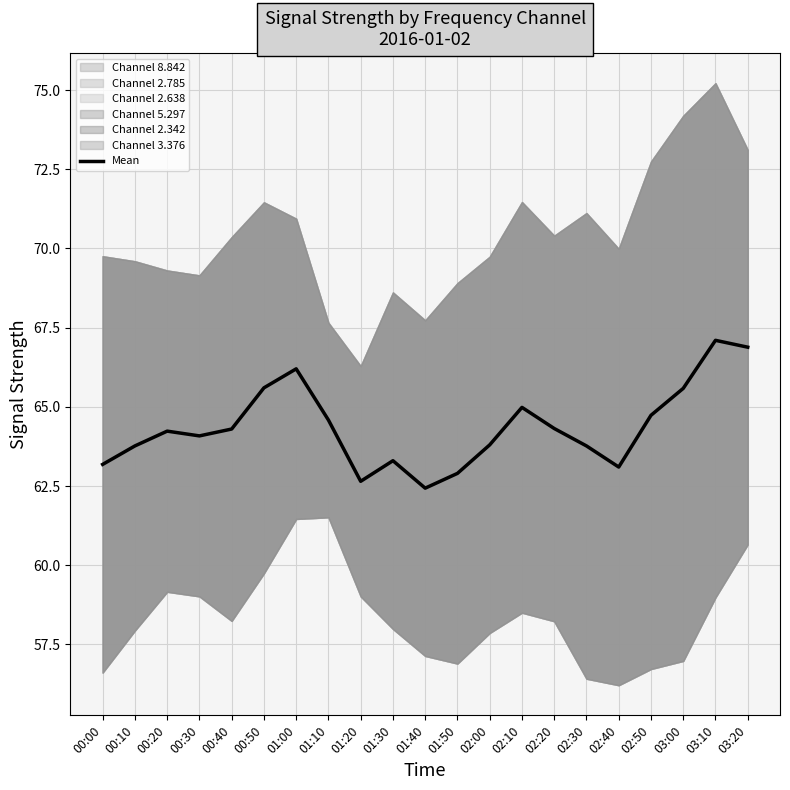

List the labels in order of value, largest first.

03:10, 03:20, 01:00, 00:50, 03:00, 02:10, 02:50, 01:10, 02:20, 00:40, 00:20, 00:30, 02:00, 00:10, 02:30, 01:30, 00:00, 02:40, 01:50, 01:20, 01:40